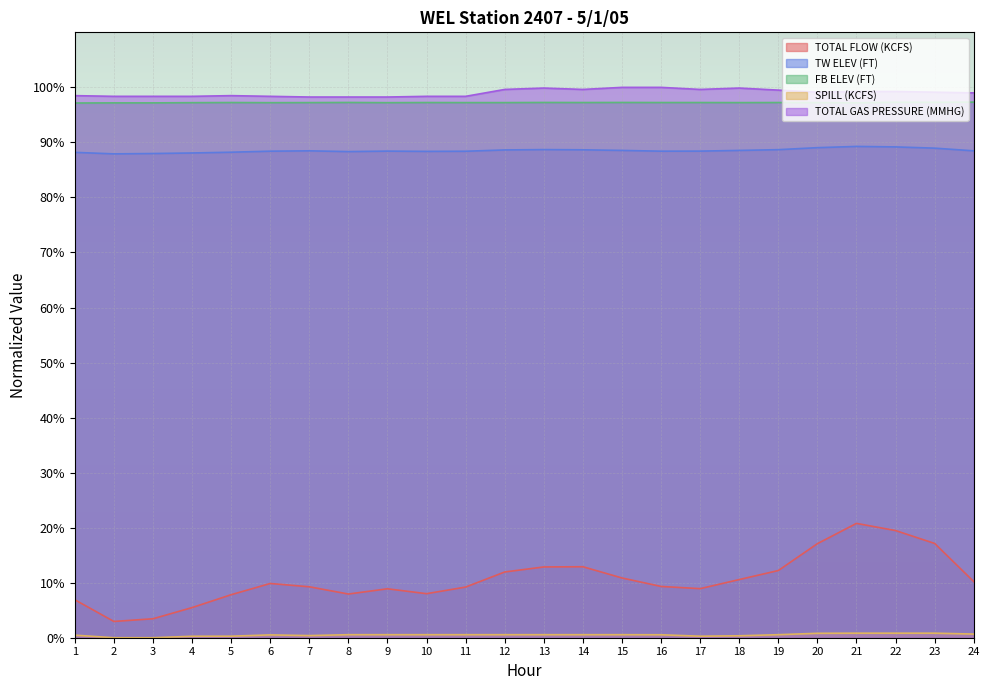

Which series has the largest total across all categories?

TOTAL GAS PRESSURE (MMHG)